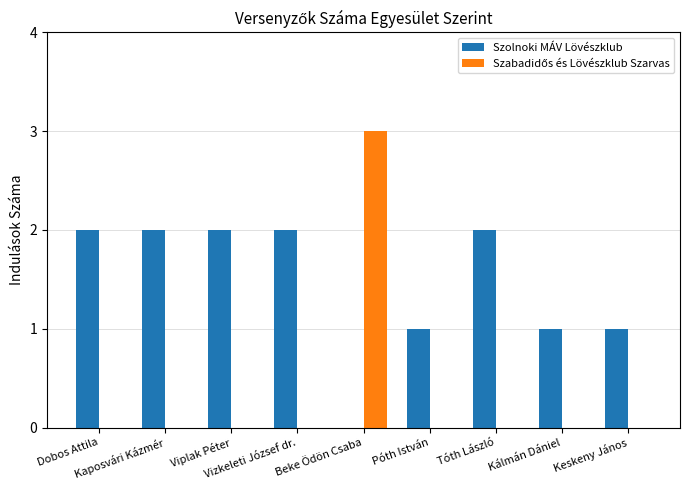

What is the label of the 3rd bar from the left?

Viplak Péter